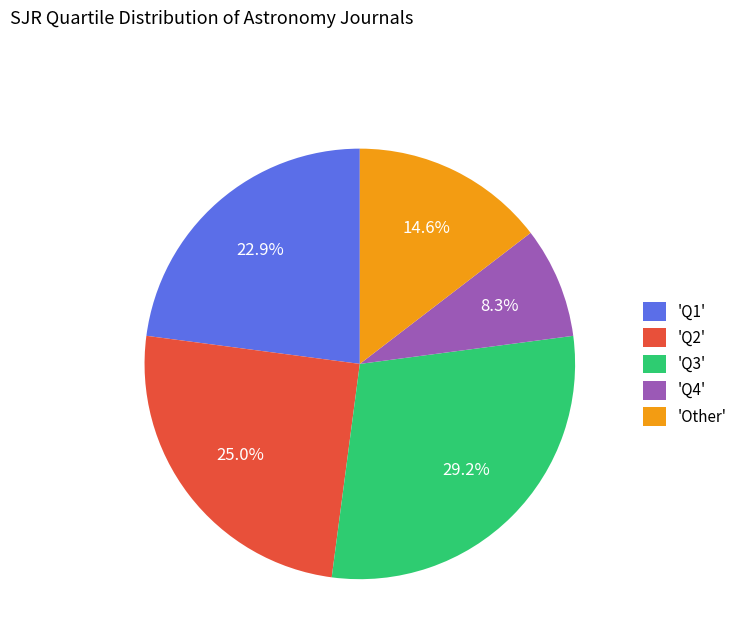

Rank the categories by value from highest to lowest.

'Q3', 'Q2', 'Q1', 'Other', 'Q4'